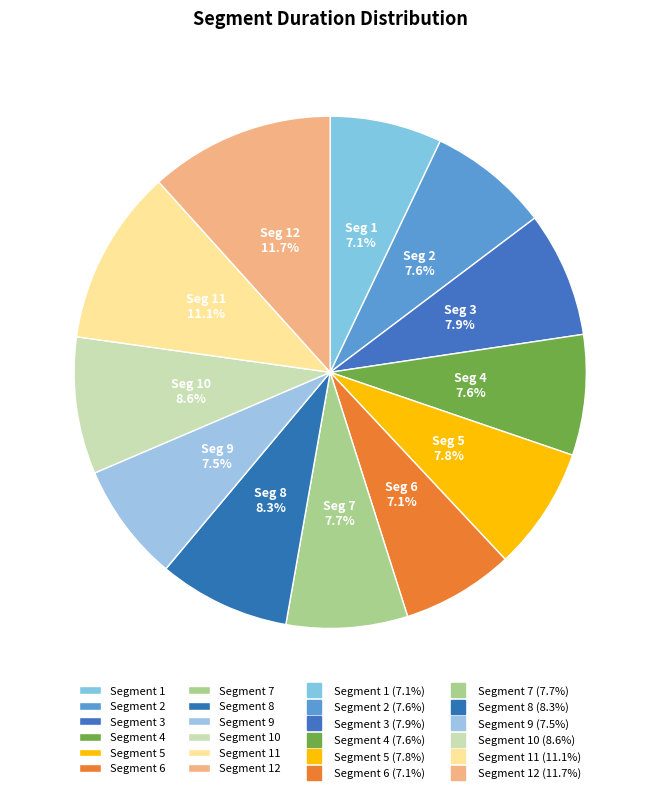

What is the smallest slice in the pie chart?

1